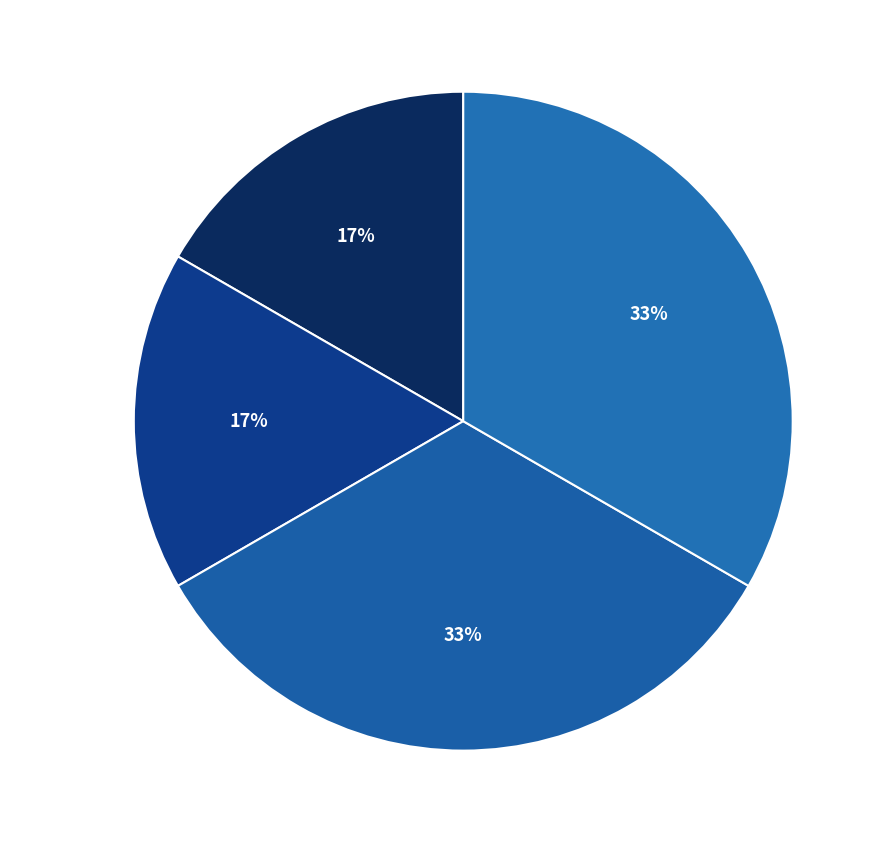

What percentage is the 4095664 slice, to the nearest percent?

17%